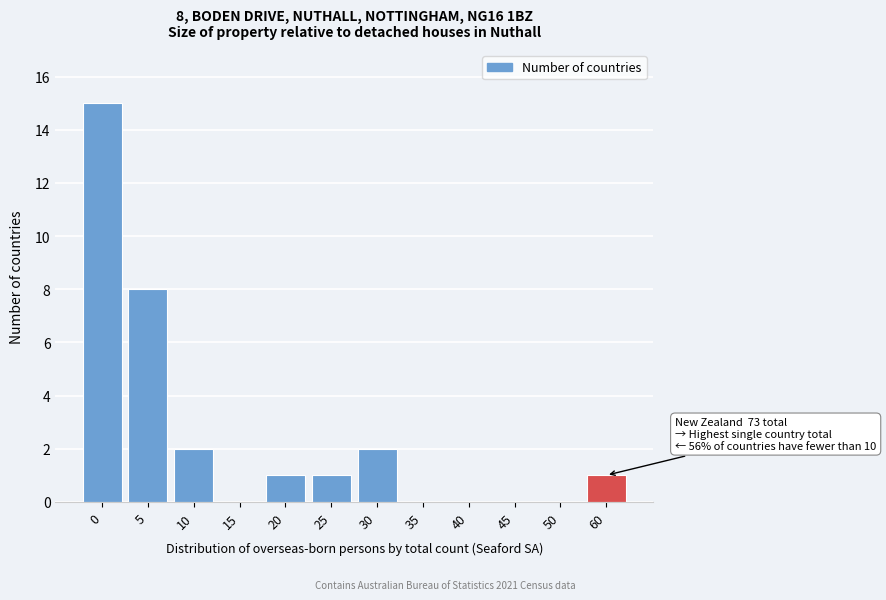

Reading left to right, list all the values displayed in this chart.

0=15	5=8	10=2	15=0	20=1	25=1	30=2	35=0	40=0	45=0	50=0	60=1